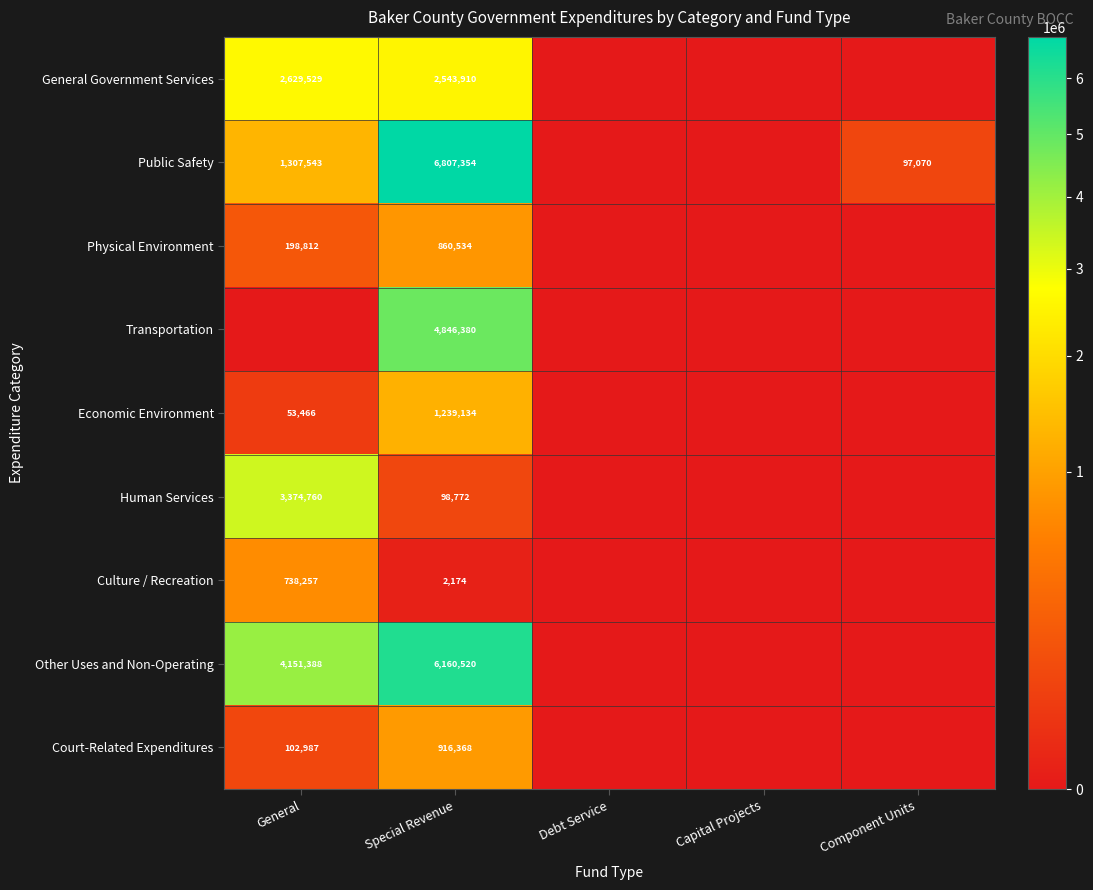

Is it true that Court-Related Expenditures equals 153924 at General?

False